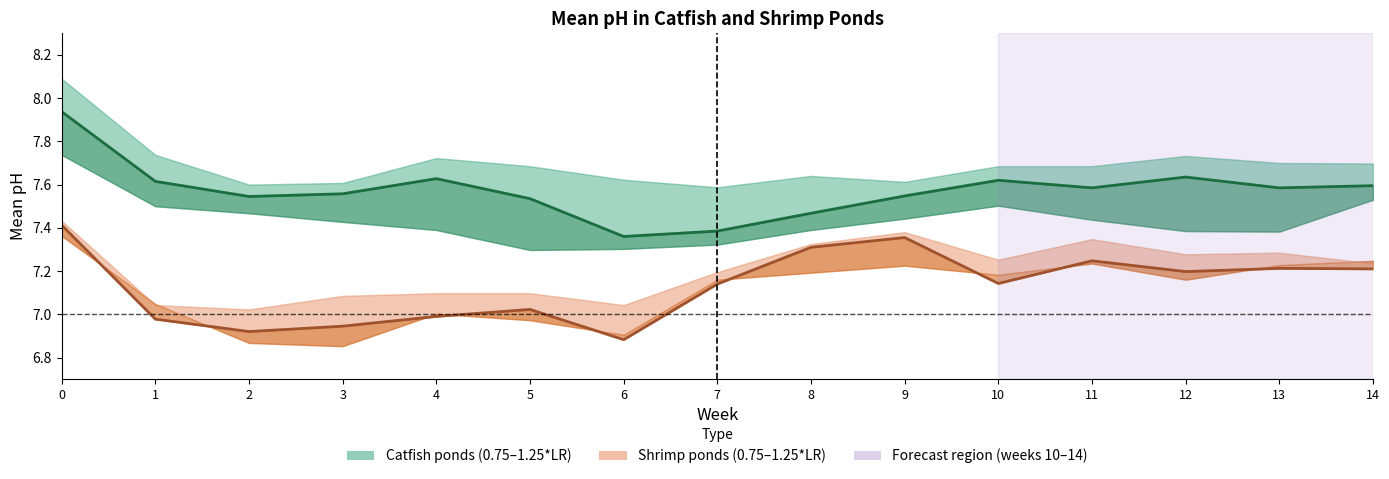

Reading right to left, extract all data points from this chart.

Catfish 1*LR (mid): 7.6	7.6	7.6	7.6	7.6	7.5	7.5	7.4	7.4	7.5	7.6	7.6	7.5	7.6	7.9
Shrimp 1*LR (mid): 7.2	7.2	7.2	7.2	7.1	7.4	7.3	7.1	6.9	7.0	7.0	6.9	6.9	7.0	7.4